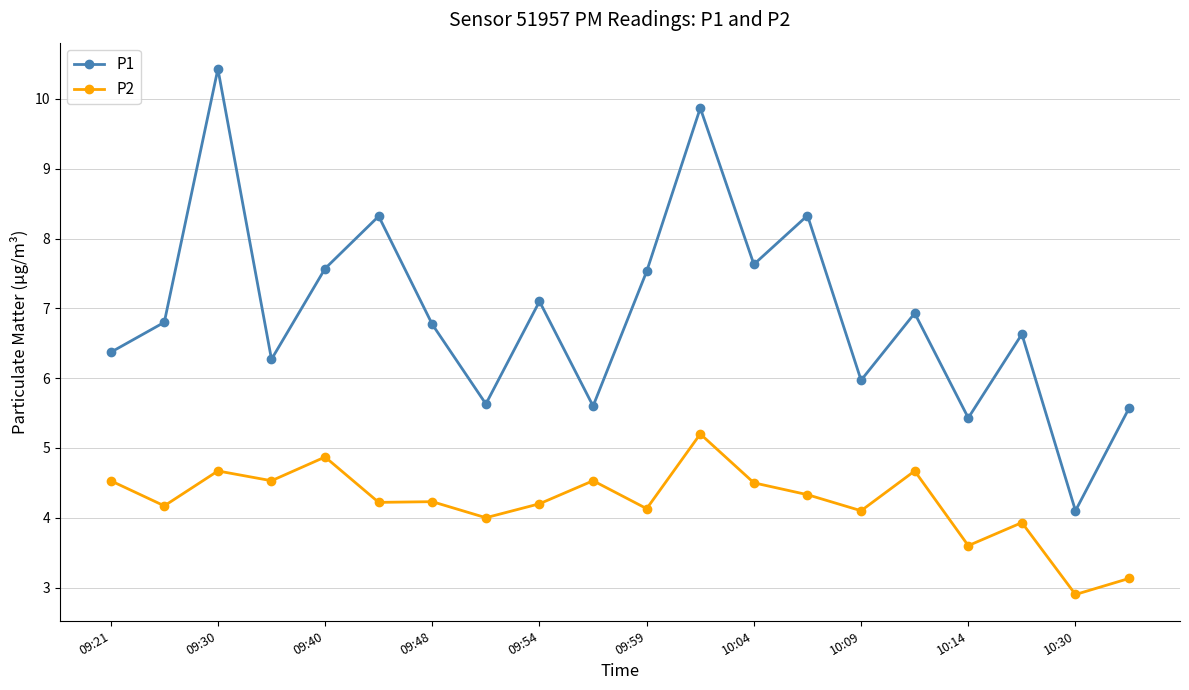

What is the difference between the maximum and minimum values in the P1 series?

6.3